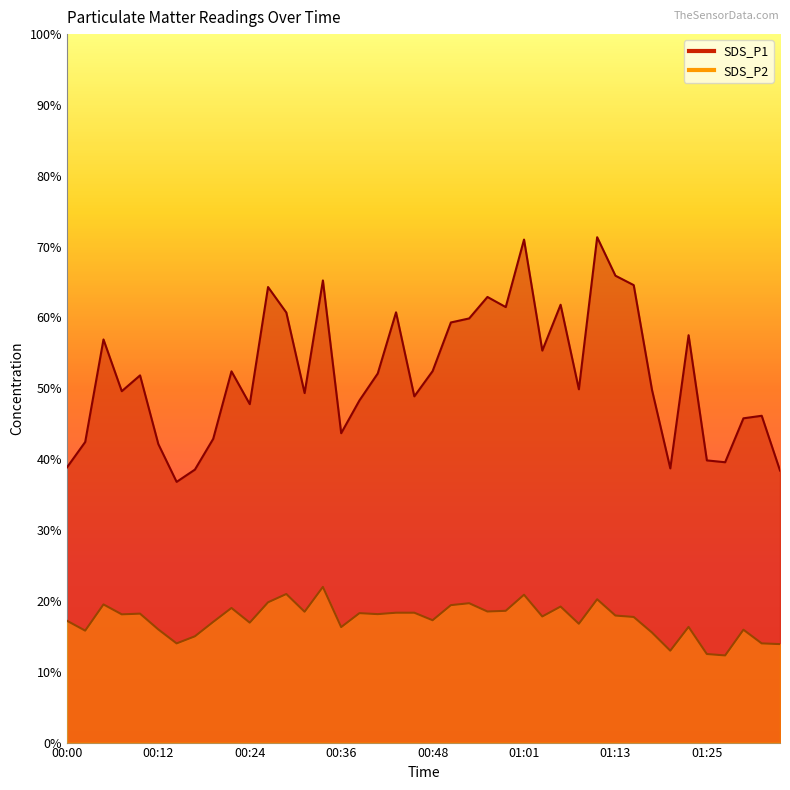

Rank the categories by SDS_P1 value from lowest to highest.

00:14, 01:35, 00:17, 01:20, 00:00, 01:27, 01:25, 00:12, 00:02, 00:19, 00:36, 01:30, 01:32, 00:24, 00:39, 00:46, 00:31, 00:07, 01:18, 01:08, 00:10, 00:41, 00:22, 00:48, 01:03, 00:05, 01:22, 00:51, 00:53, 00:29, 00:43, 00:58, 01:05, 00:56, 00:26, 01:15, 00:34, 01:13, 01:01, 01:10